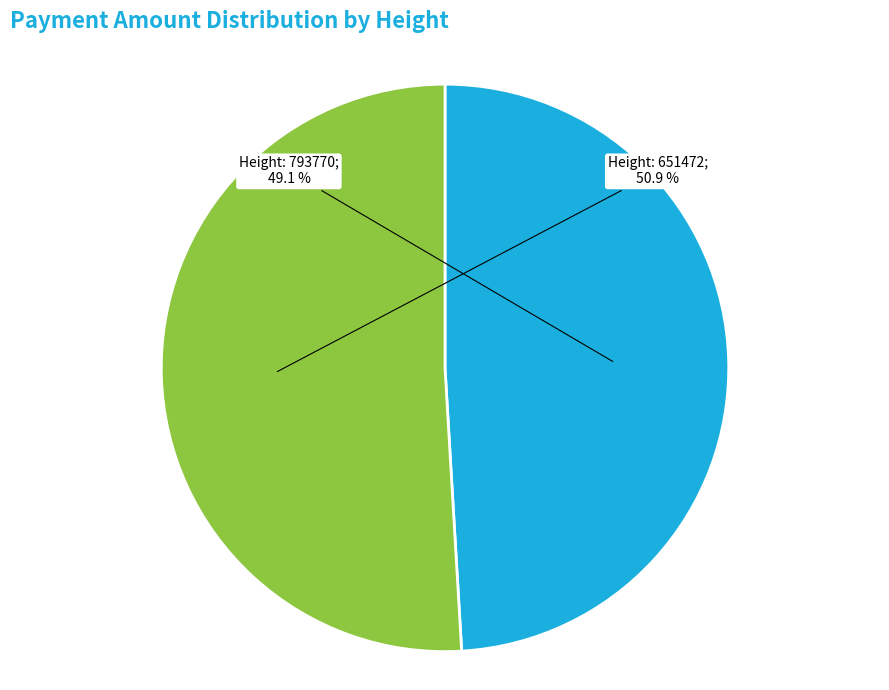

Is there a majority slice in this chart?

Yes